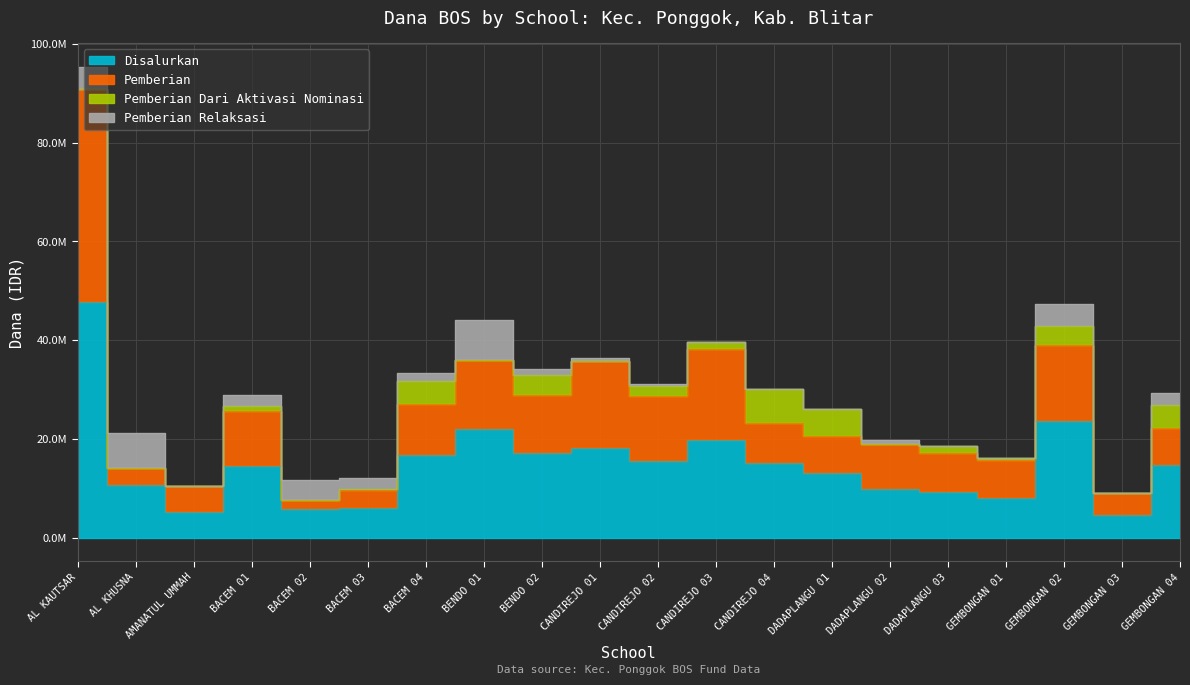

What is the label of the 7th point from the left?

BACEM 04